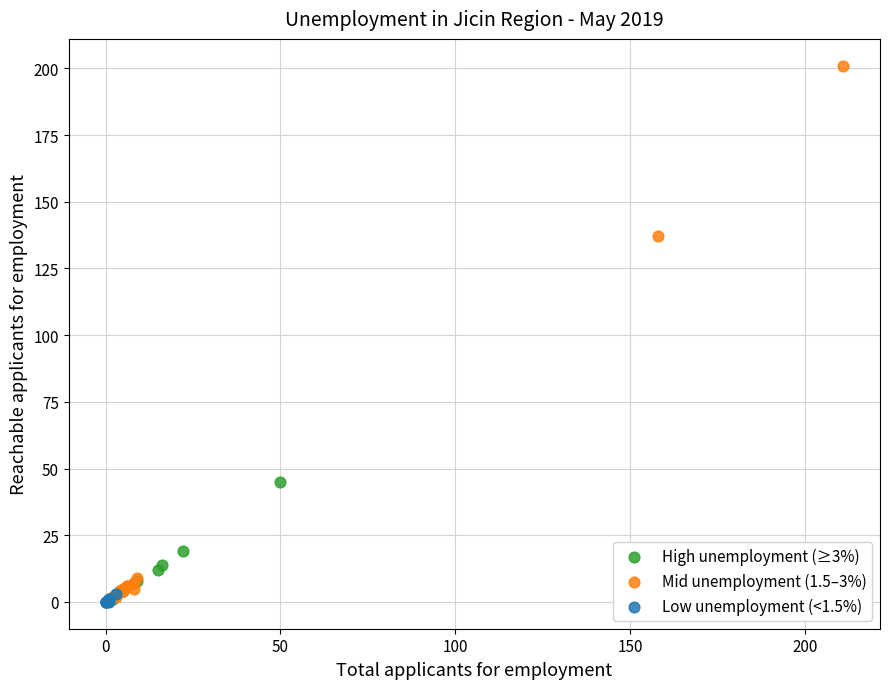

Which series has the largest Y range (max minus min)?

Mid unemployment (1.5–3%)